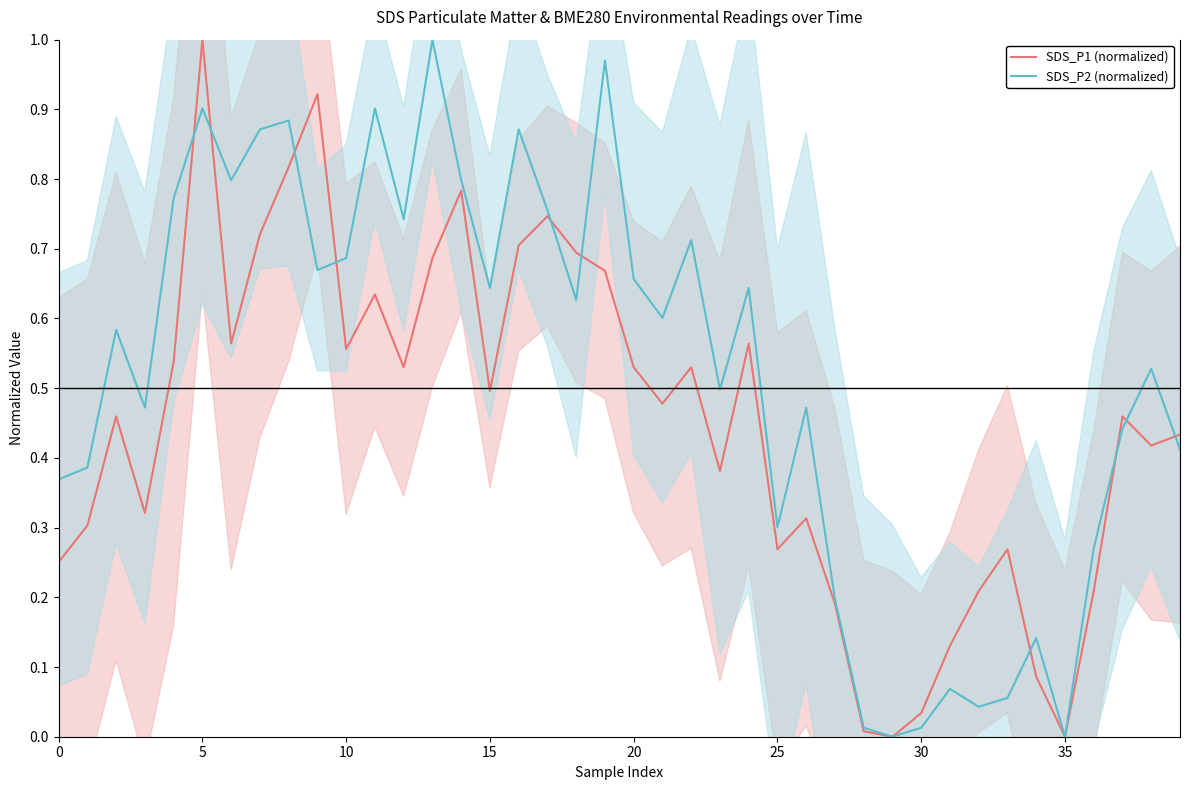

Reading right to left, transcribe all the data shown in this chart.

SDS_P1 (normalized): 0.4	0.4	0.5	0.2	0.0	0.1	0.3	0.2	0.1	0.0	0.0	0.0	0.2	0.3	0.3	0.6	0.4	0.5	0.5	0.5	0.7	0.7	0.7	0.7	0.5	0.8	0.7	0.5	0.6	0.6	0.9	0.8	0.7	0.6	1.0	0.5	0.3	0.5	0.3	0.3
SDS_P2 (normalized): 0.4	0.5	0.4	0.3	0.0	0.1	0.1	0.0	0.1	0.0	0.0	0.0	0.2	0.5	0.3	0.6	0.5	0.7	0.6	0.7	1.0	0.6	0.8	0.9	0.6	0.8	1.0	0.7	0.9	0.7	0.7	0.9	0.9	0.8	0.9	0.8	0.5	0.6	0.4	0.4